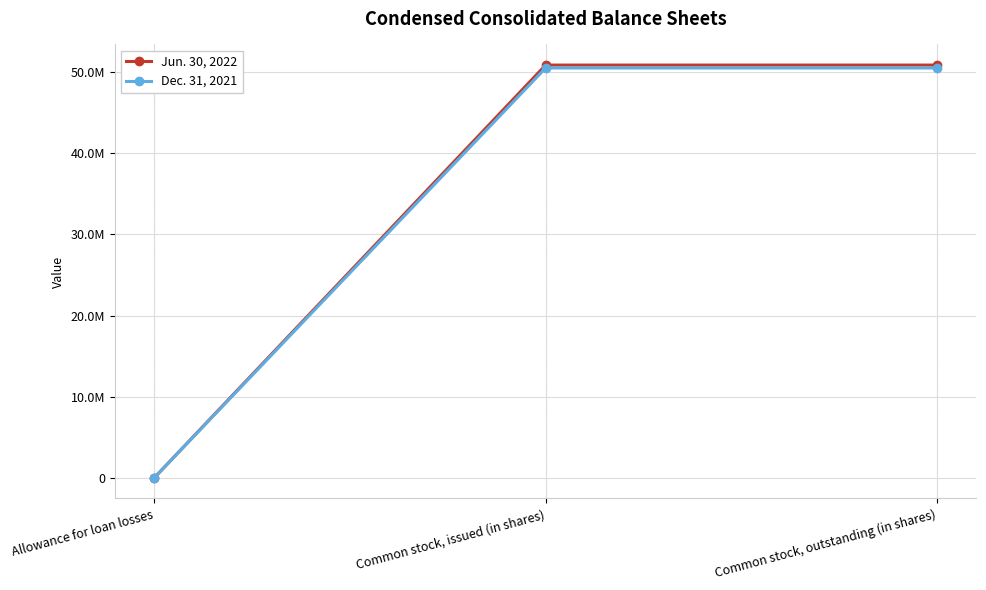

Count the Dec. 31, 2021 values in the range 56548 to 50460932.

3